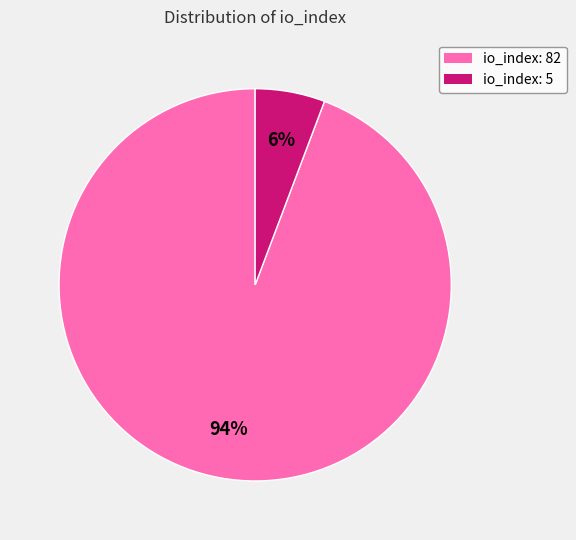

What is the ratio of the value at io_index: 5 to the value at io_index: 82?

0.1